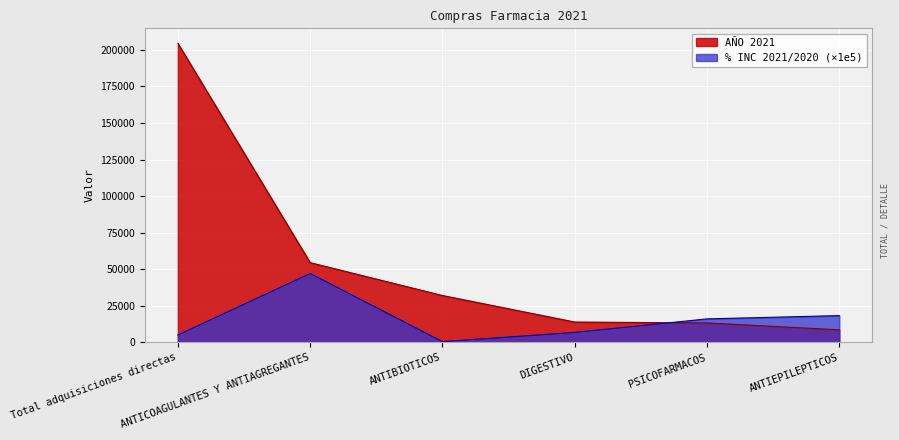

True or false: % INC 2021/2020 and AÑO 2021 intersect in this chart.

True